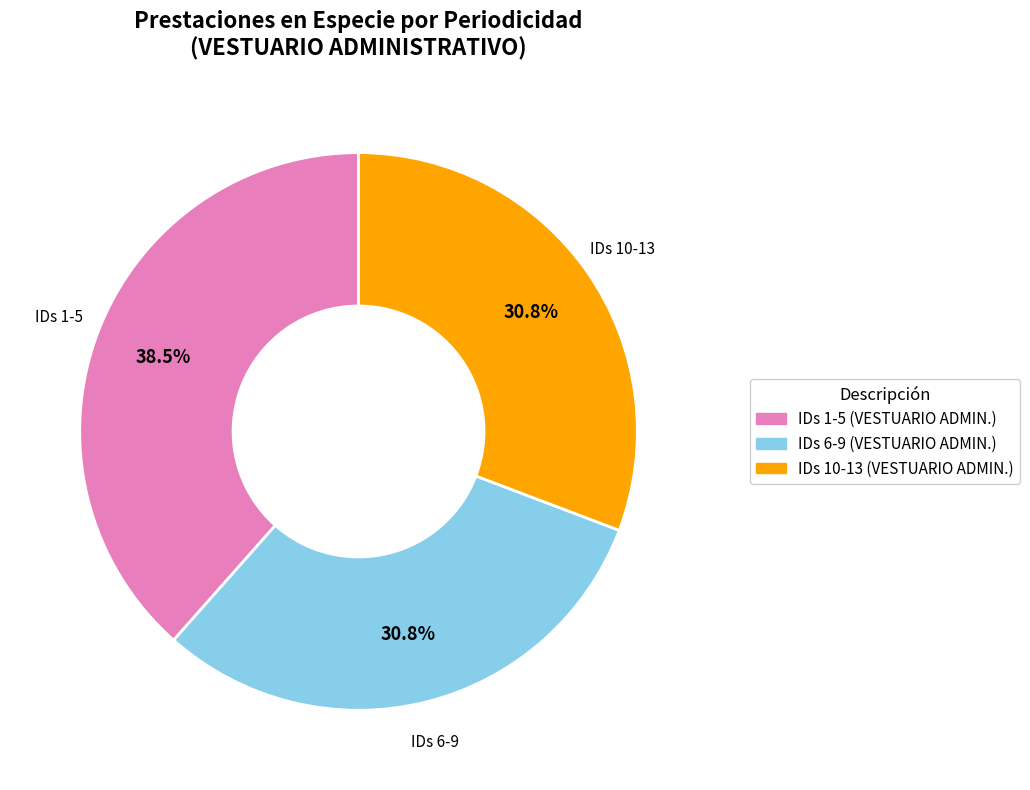

How many slices are in this pie chart?

3